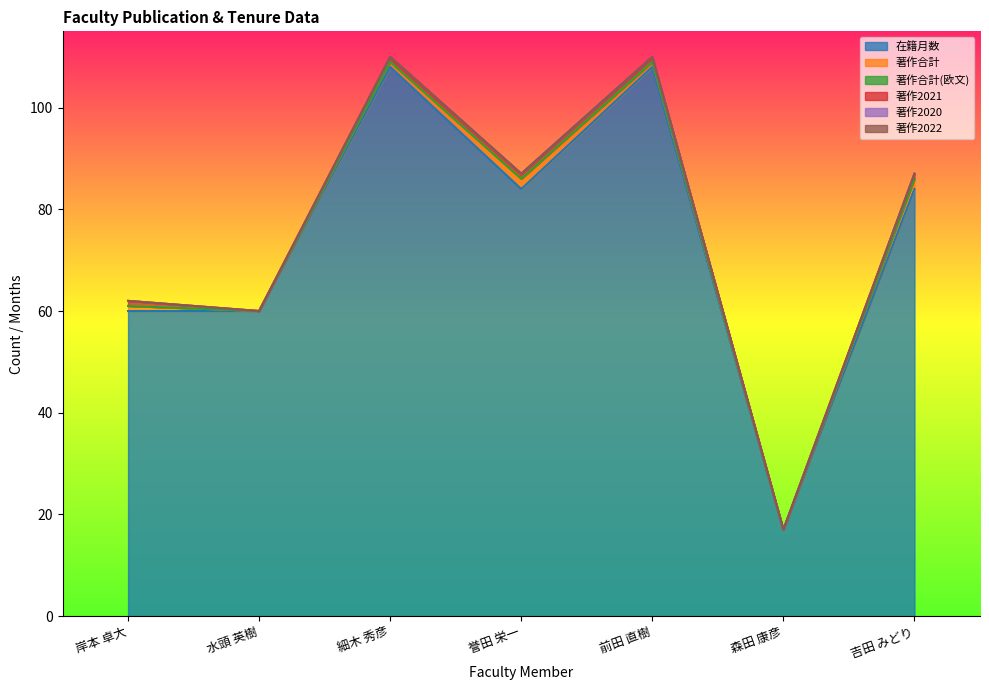

Reading right to left, transcribe all the data shown in this chart.

在籍月数: 84	17	108	84	108	60	60
著作合計: 2	0	1	2	1	0	1
著作合計(欧文): 0	0	0	0	0	0	0
著作2021: 1	0	1	1	1	0	1
著作2020: 0	0	0	0	0	0	0
著作2022: 0	0	0	0	0	0	0